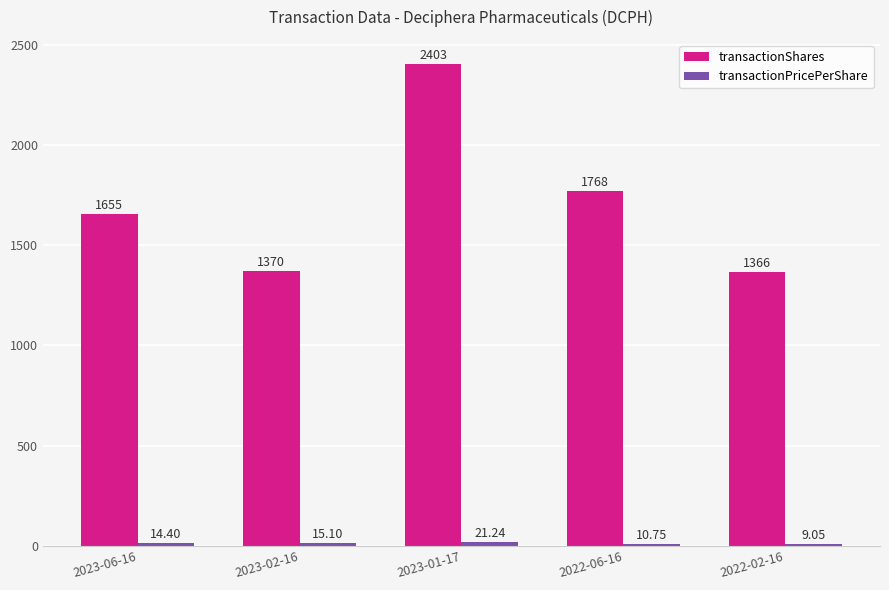

What is the lowest value of the transactionShares series?

1366.0